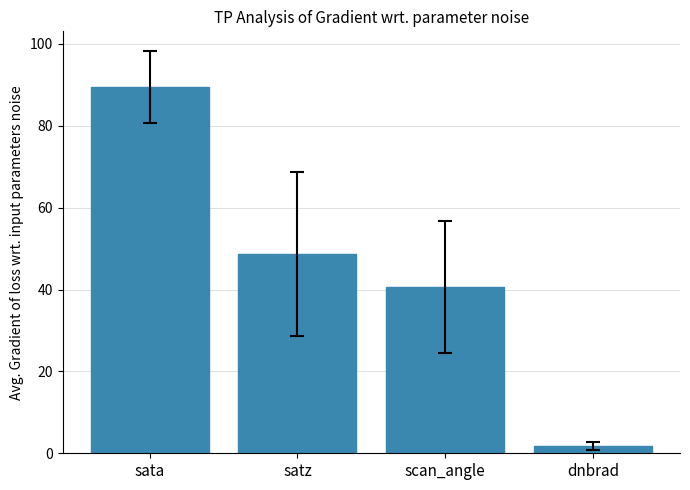

What is the label of the 2nd bar from the left?

satz